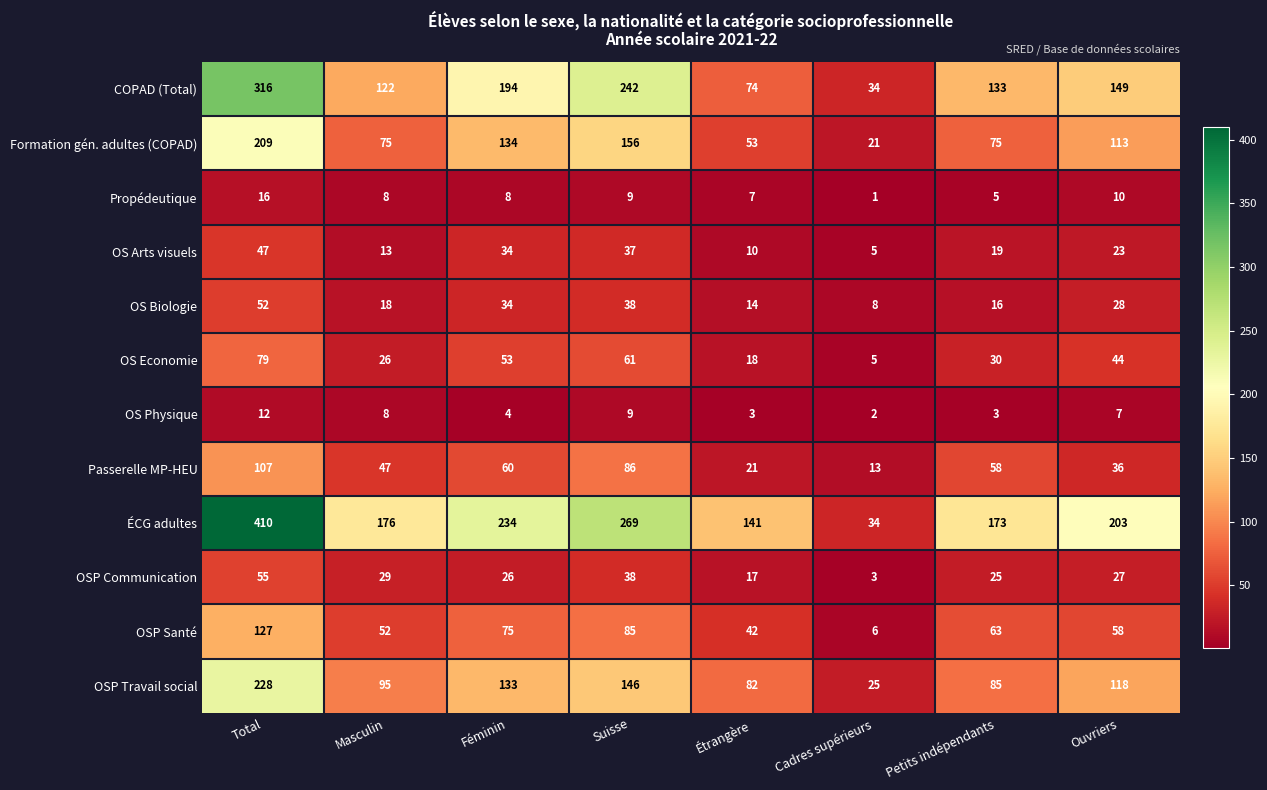

What is the difference between the highest and lowest values at Ouvriers?

196